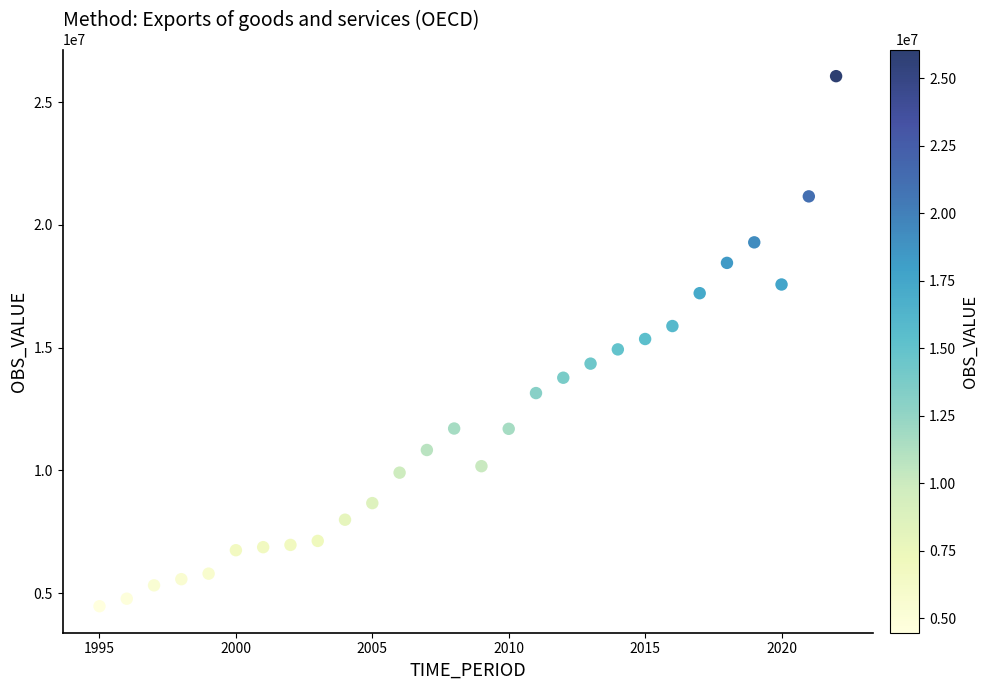

What is the range of Y values (max minus min)?

21592891